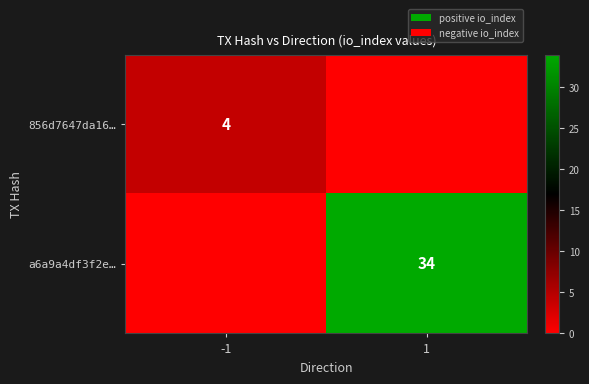

How many series are shown in this chart?

2